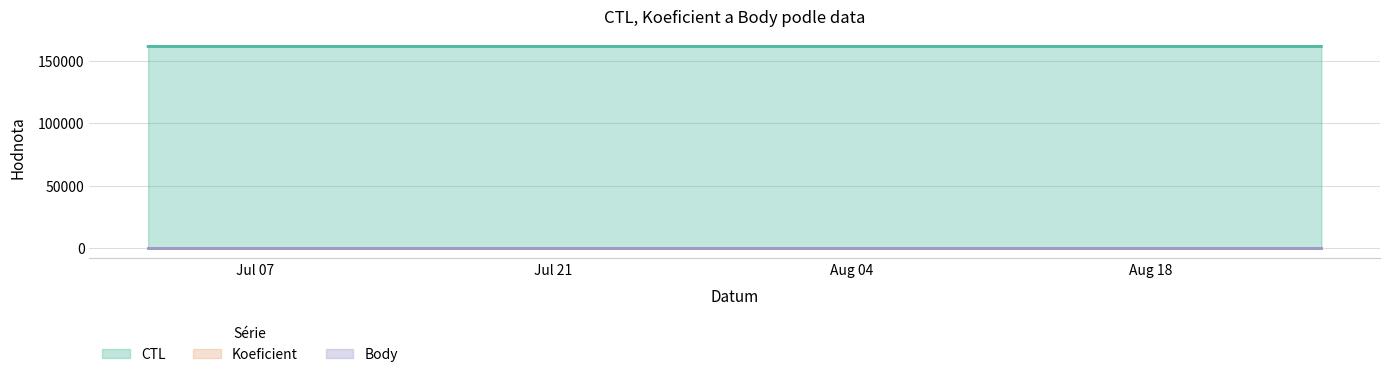

How many values in the CTL series exceed 161330?

1